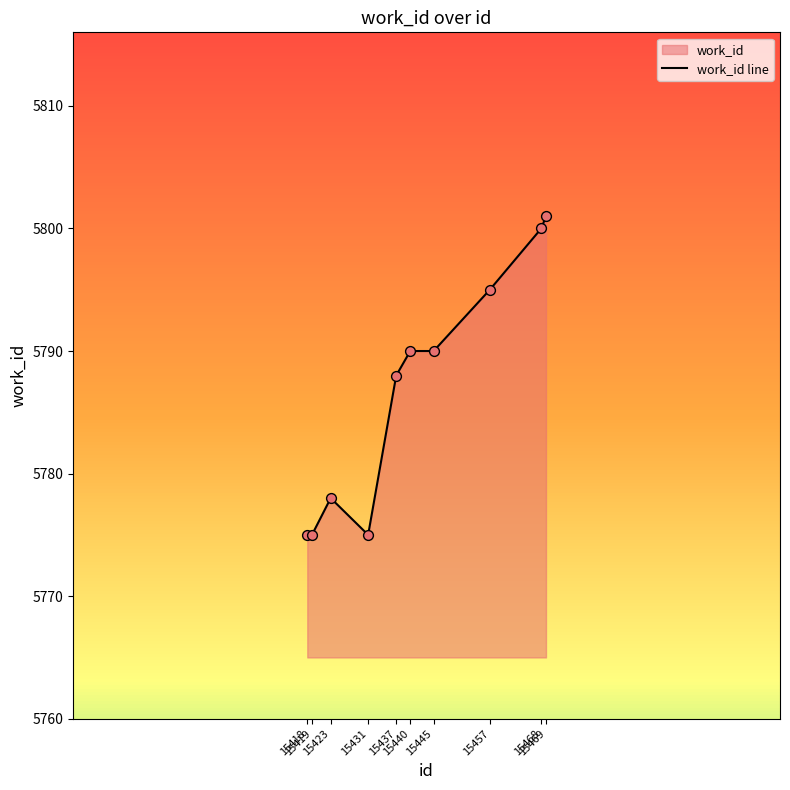

Which has a higher value, 15445 or 15469?

15469